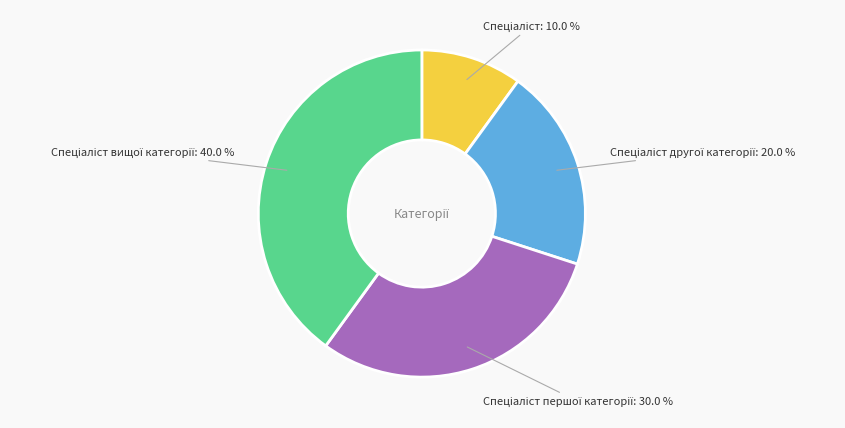

Is there a majority slice in this chart?

No